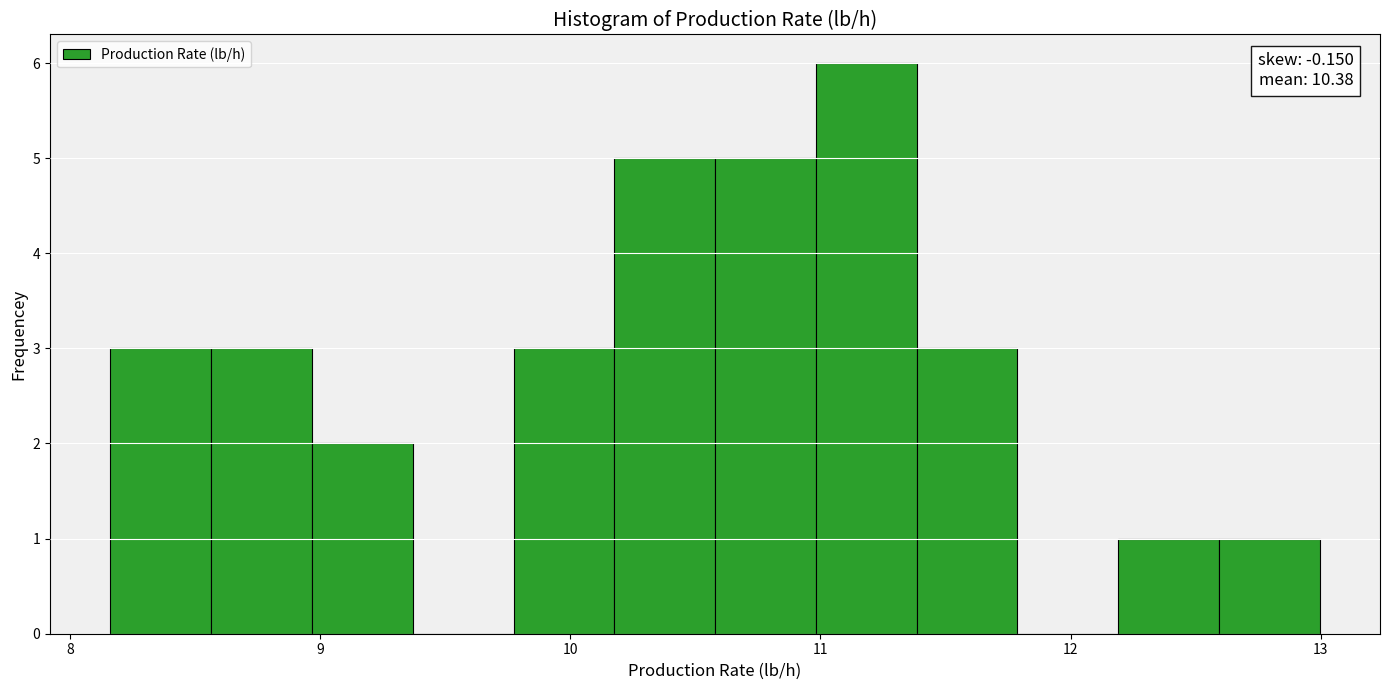

Over which range of the x-axis is the bar tallest?

11.0 to 11.4